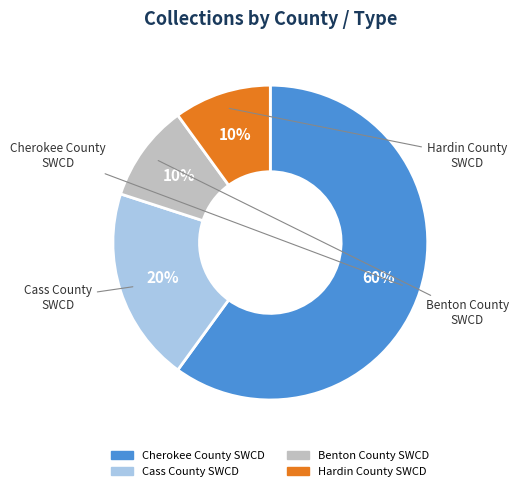

How many slices are in this pie chart?

4